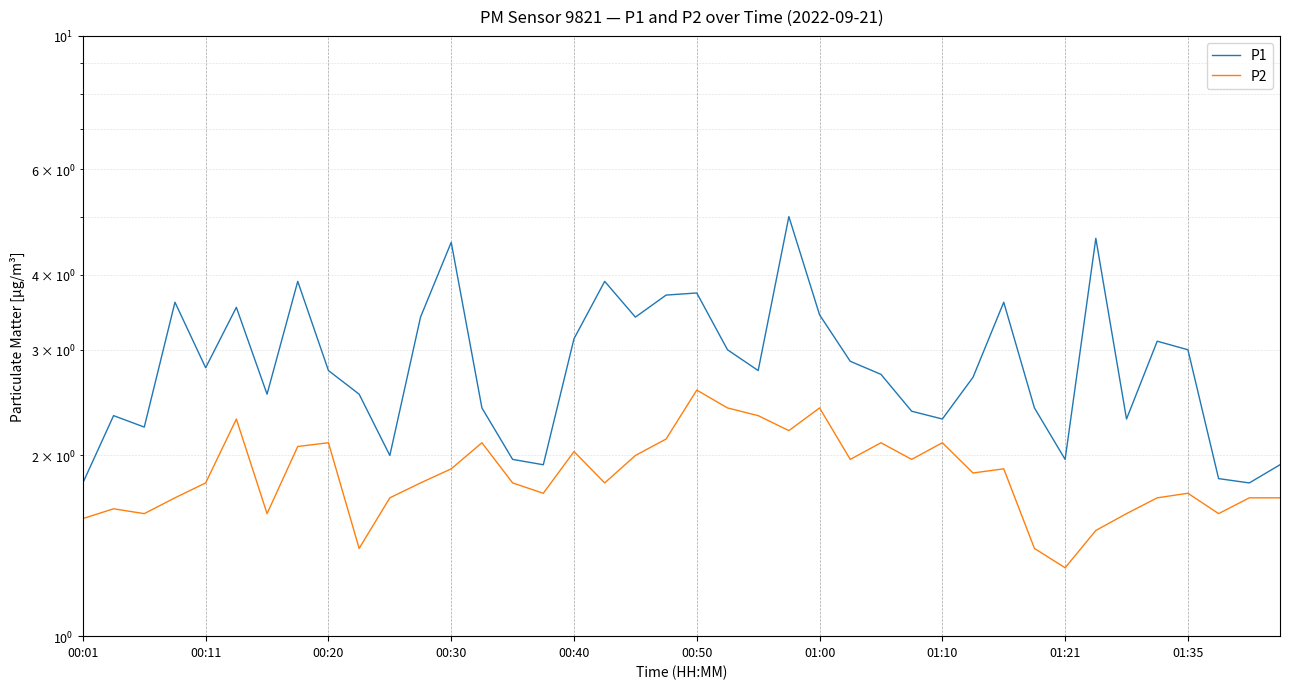

What are all the series names shown in the legend?

P1, P2